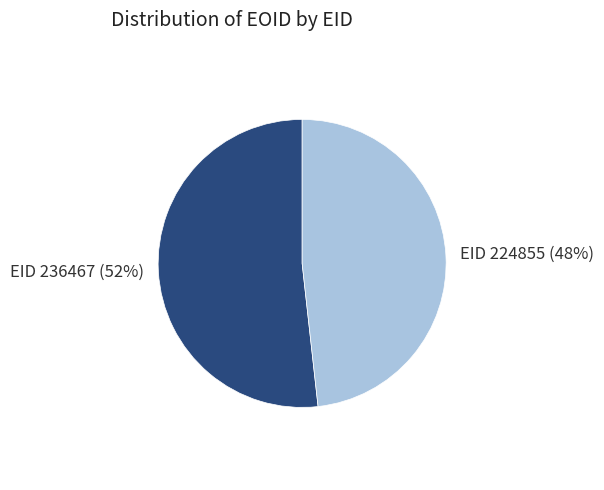

To the nearest percent, what is the difference between the largest and smallest slice percentages?

4%